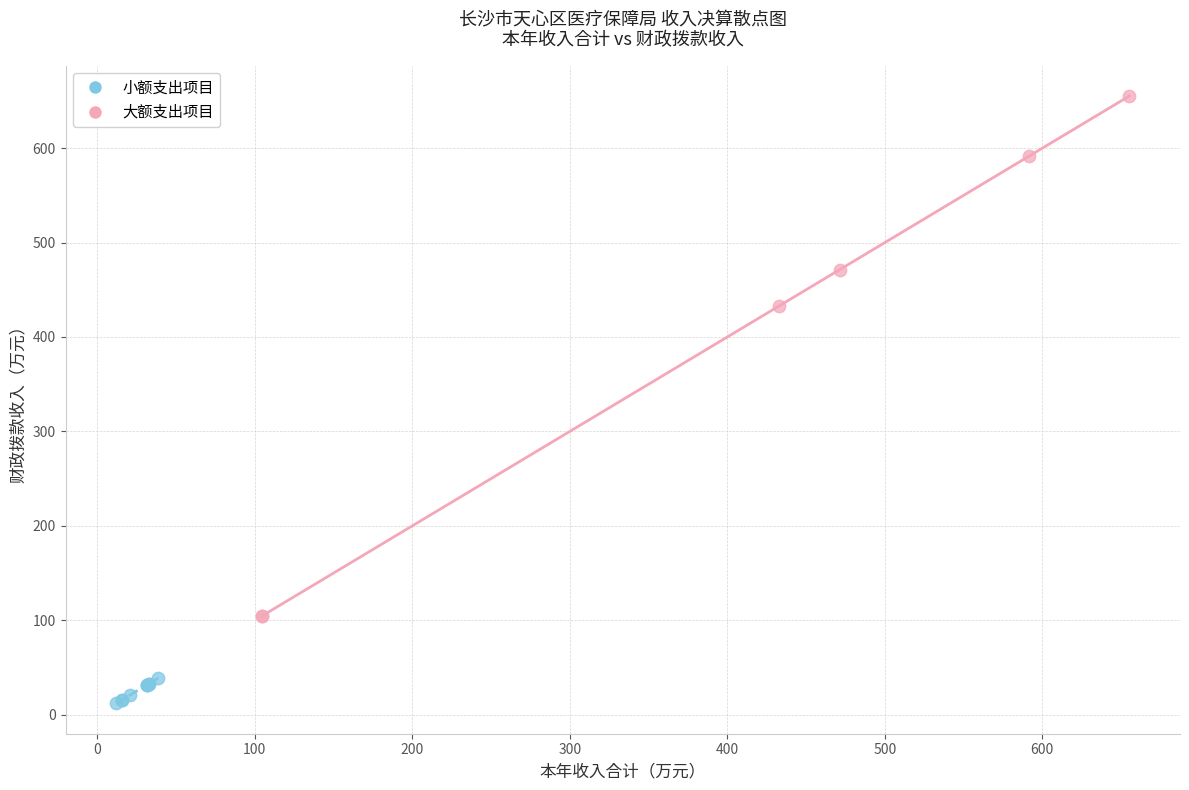

Which series has the largest Y range (max minus min)?

大额支出项目